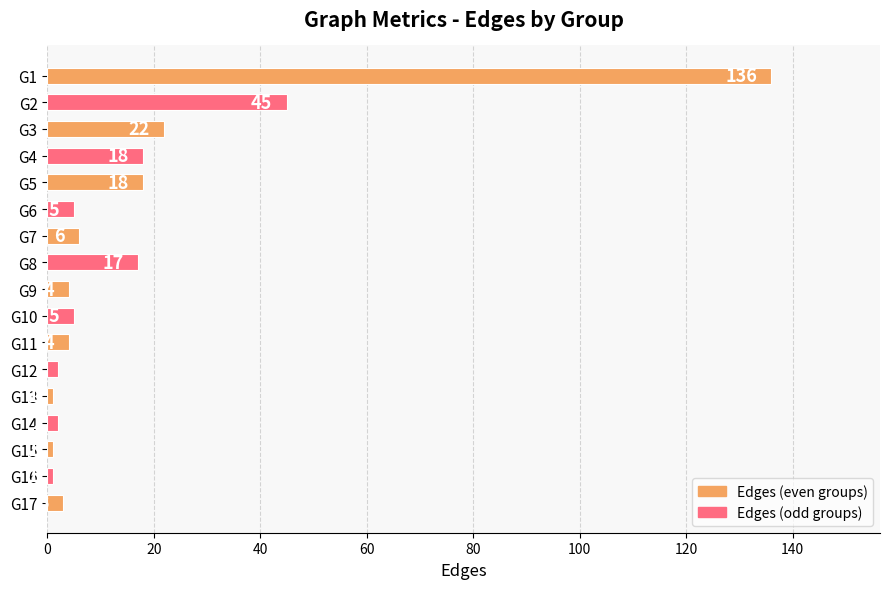

Reading top to bottom, what are all the values shown in this chart?

G1=136	G2=45	G3=22	G4=18	G5=18	G6=5	G7=6	G8=17	G9=4	G10=5	G11=4	G12=2	G13=1	G14=2	G15=1	G16=1	G17=3